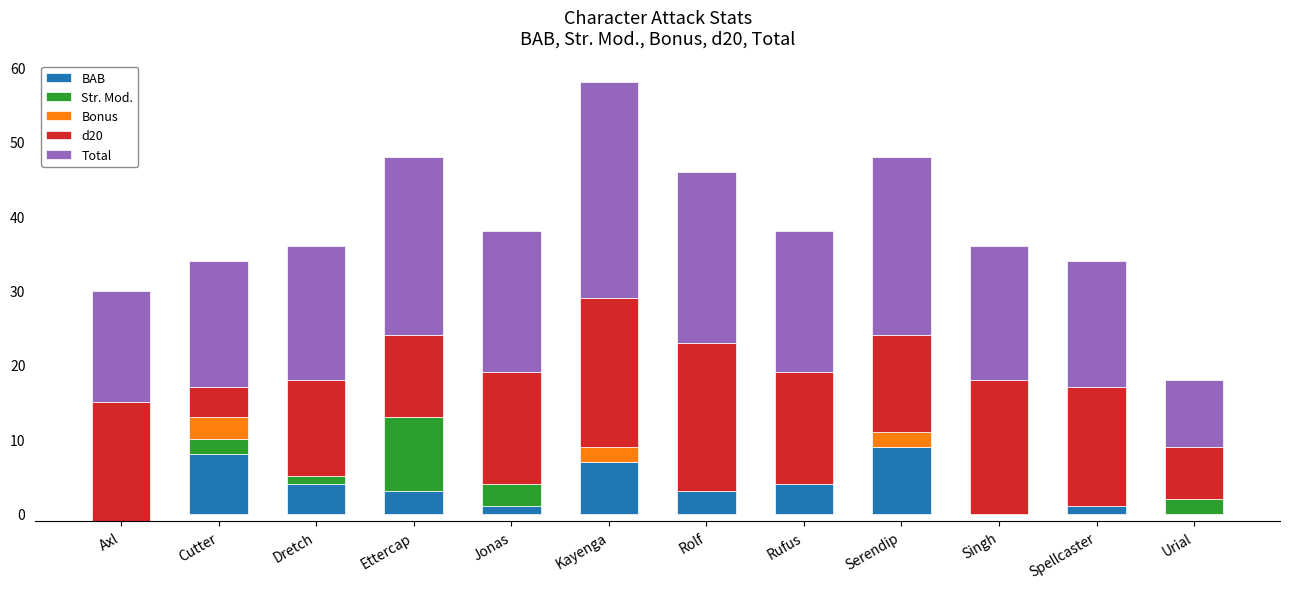

Between Singh and Cutter, which is larger?

Cutter